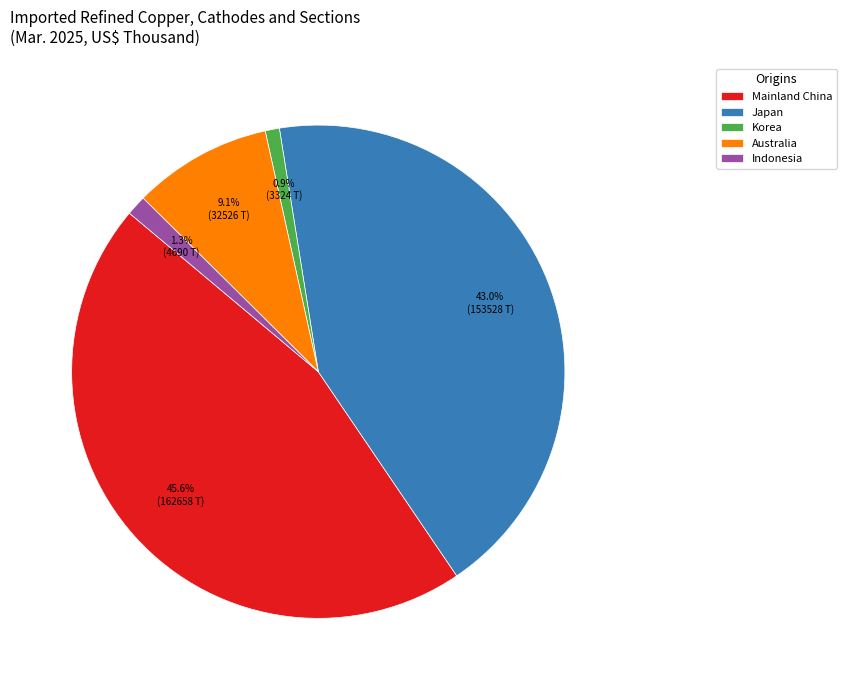

Which slice is the largest?

Mainland China